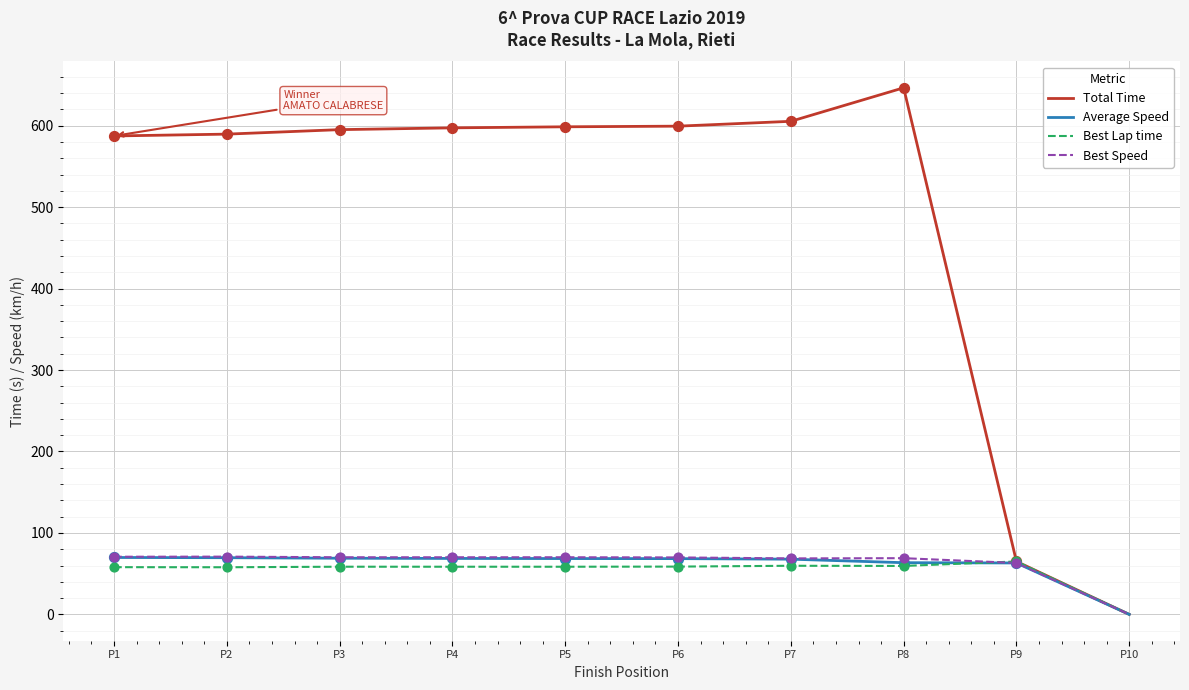

At which category is the sum across all series the highest?

P8